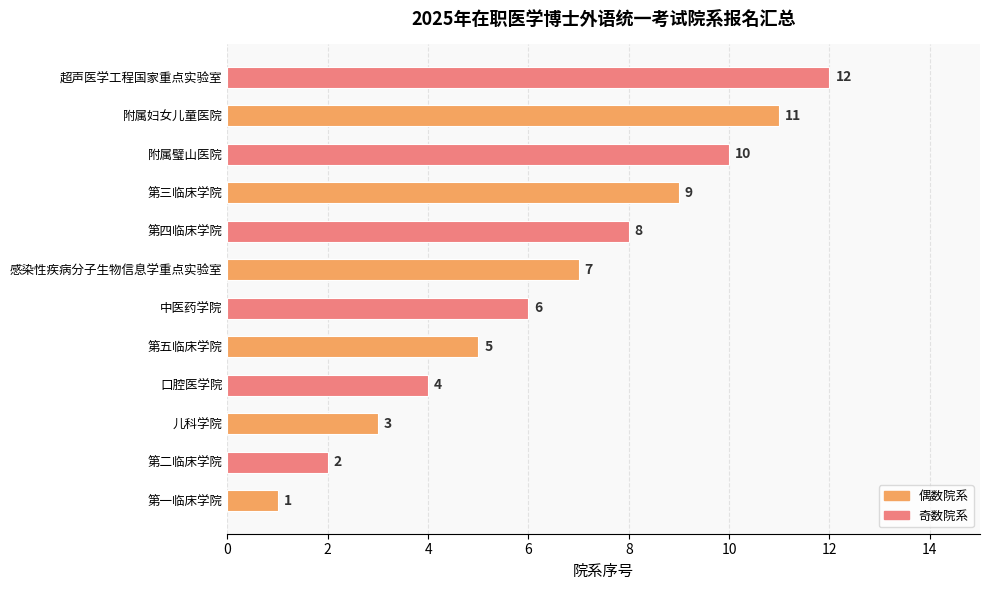

Are the bars horizontal?

Yes